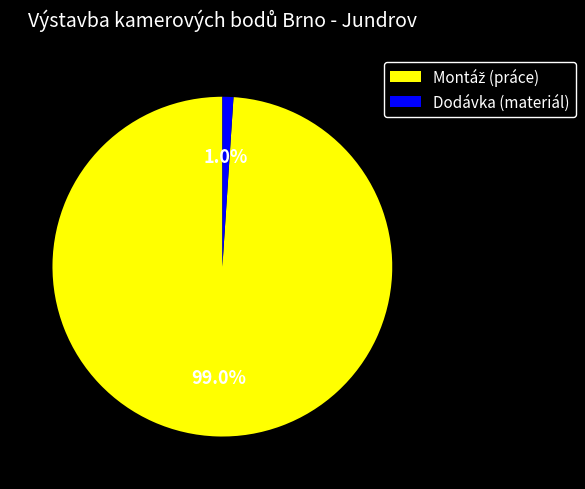

Count the number of slices in the pie.

2